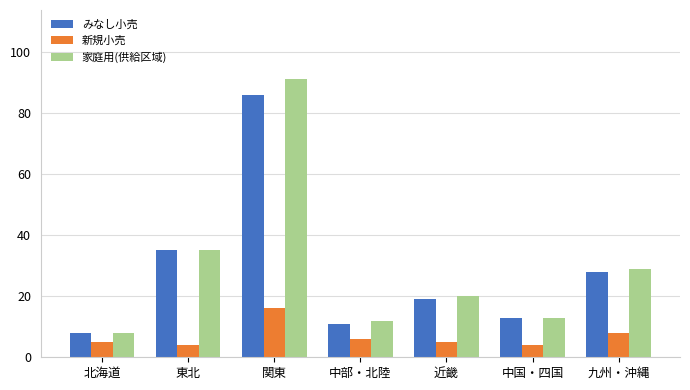

At how many categories does at least one series exceed 25?

3